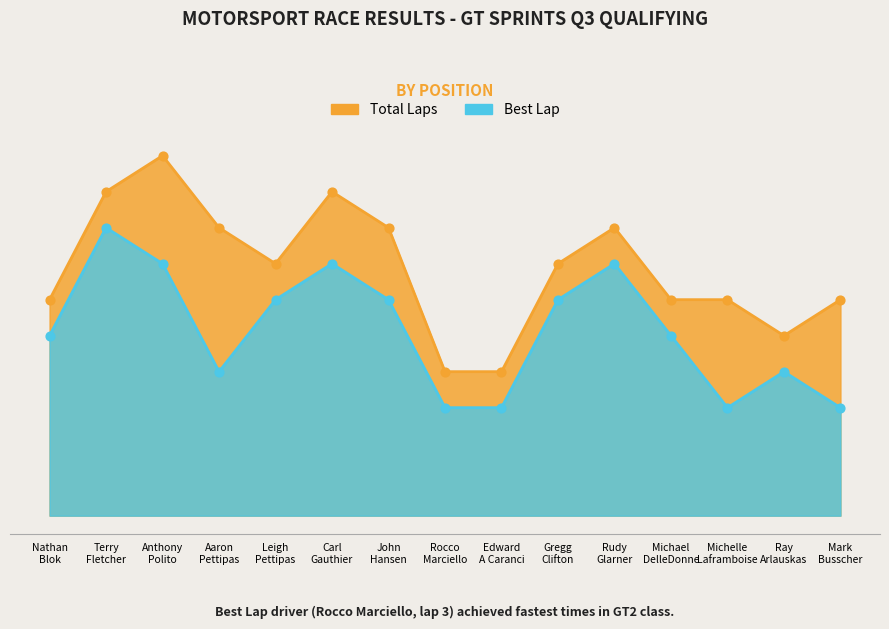

Which series has the largest Y range (max minus min)?

Total Laps